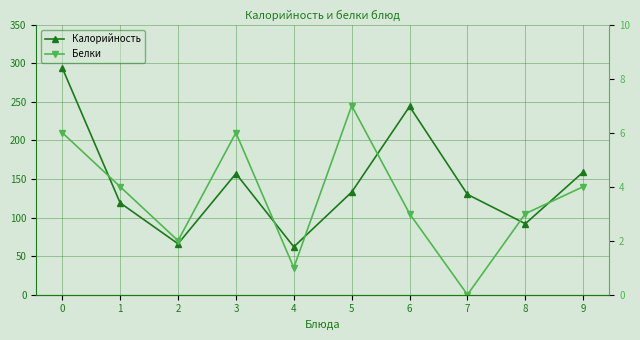

What is the difference between the maximum and second lowest values in the Калорийность series?

228